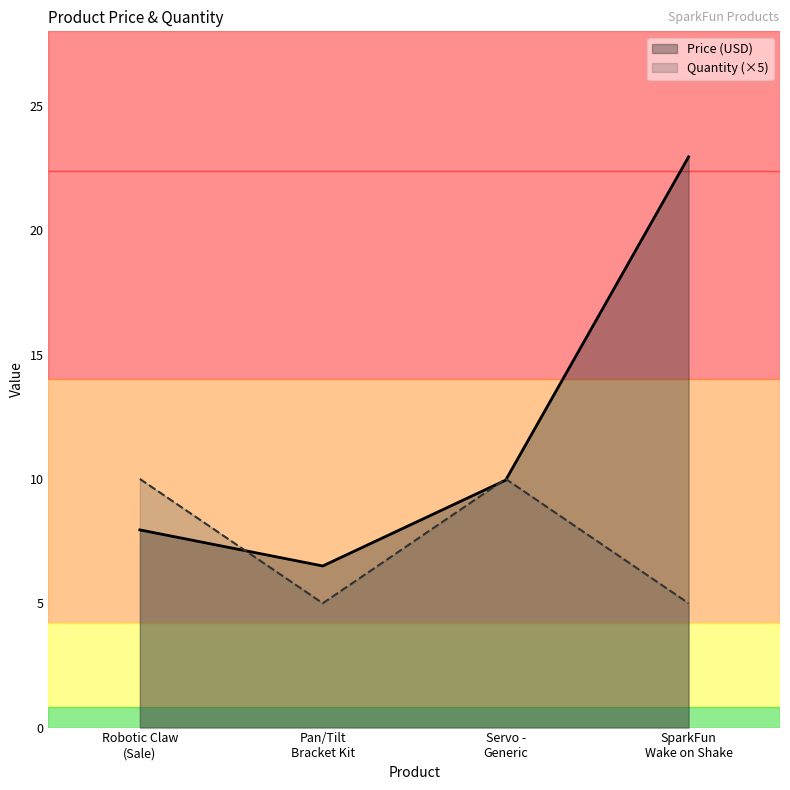

How many values in the Price (USD) series are below 9?

2